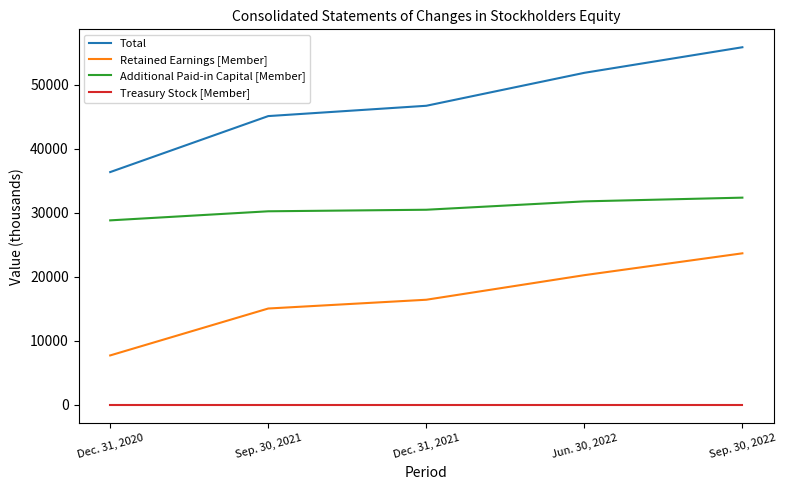

What is the highest value of the Additional Paid-in Capital [Member] series?

32365